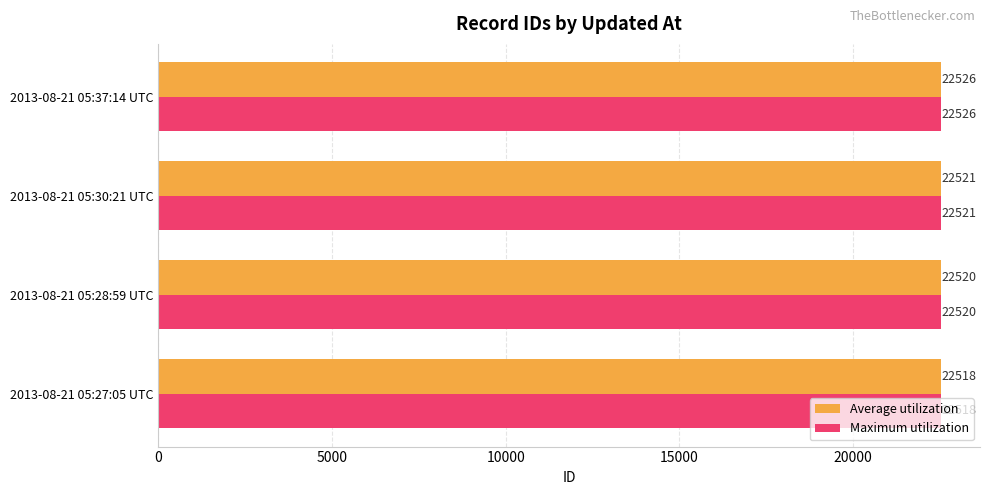

What is the total value across all series at 2013-08-21 05:30:21 UTC?

45042